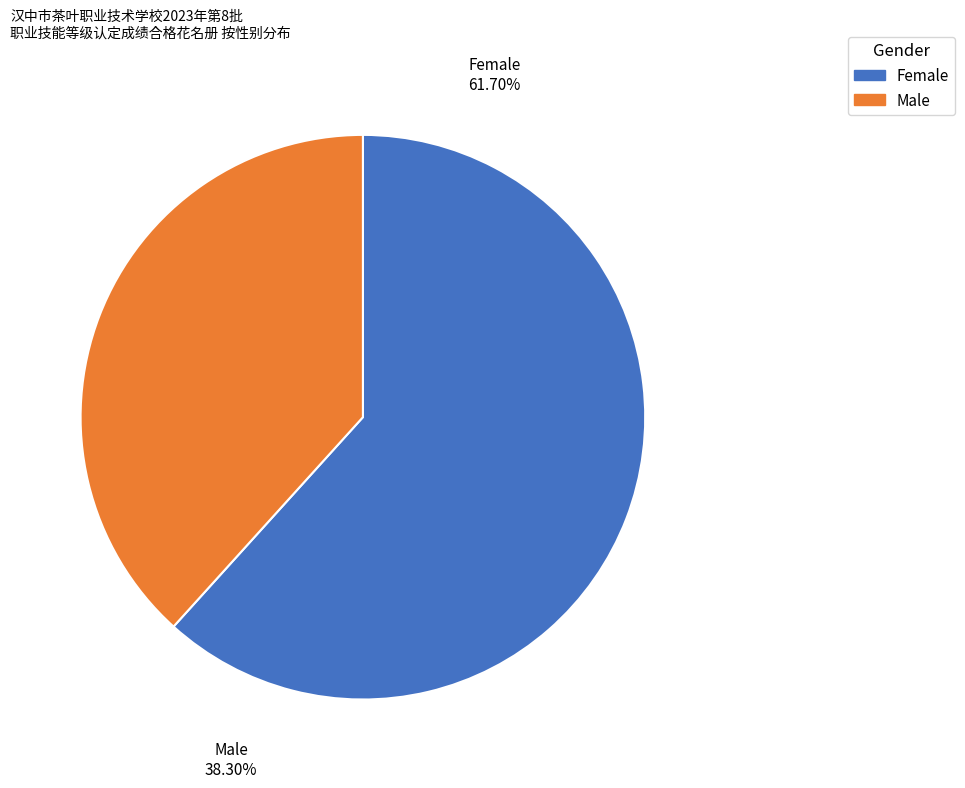

To the nearest percent, what is the average slice percentage?

50%